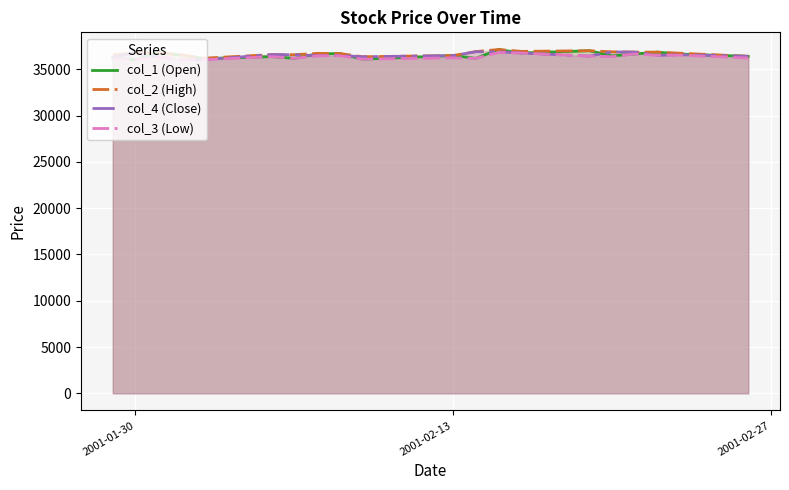

What is the smallest value displayed?

36040